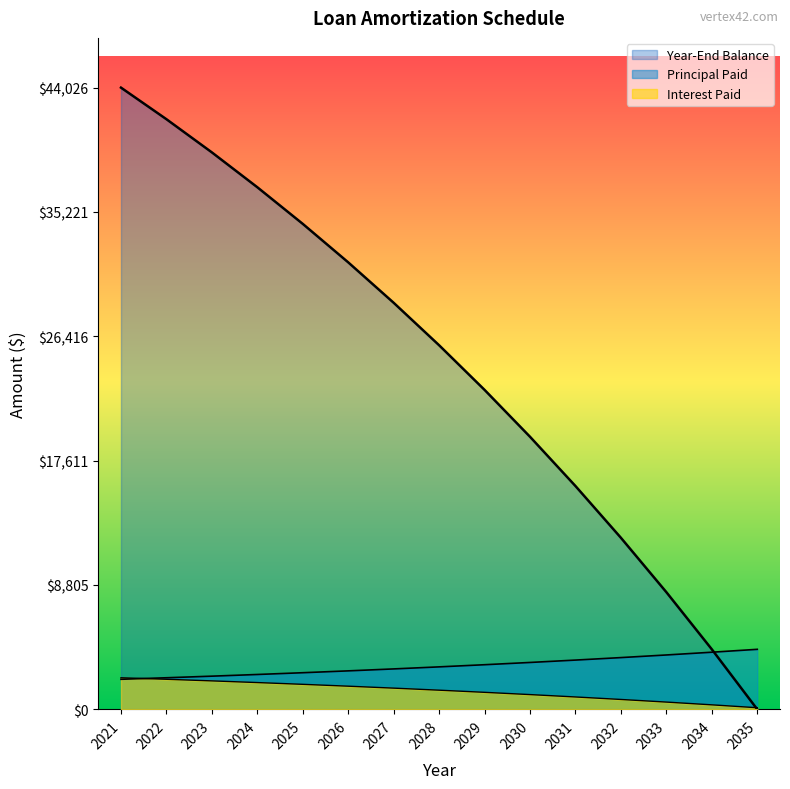

Is it true that Year-End Balance equals 8296.4 at 2033?

True